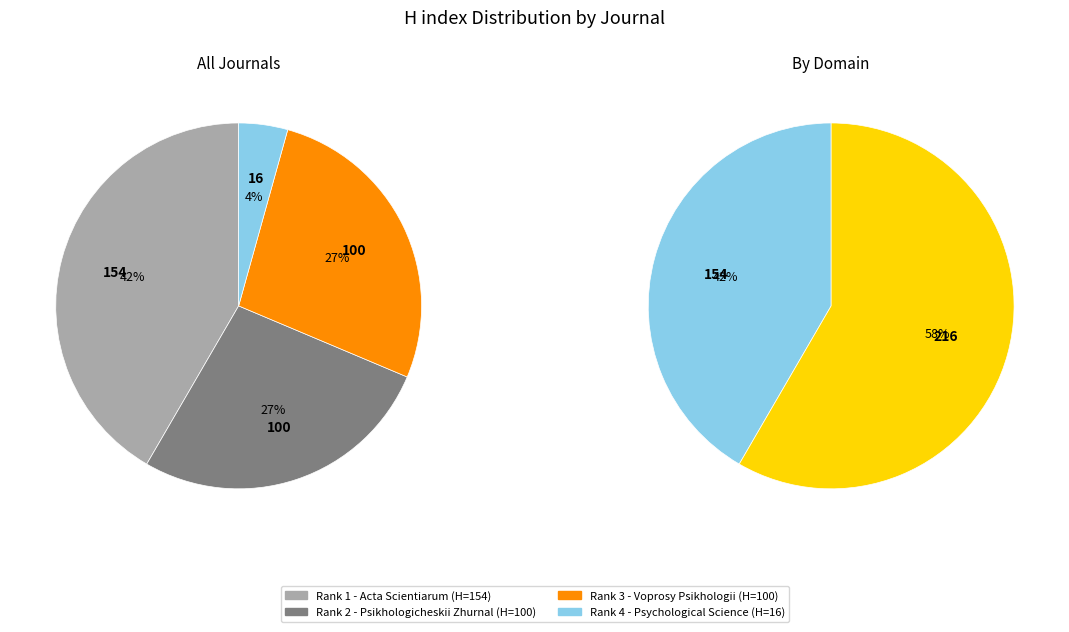

The Psikhologicheskii Zhurnal slice represents 38% of the pie. True or false?

False